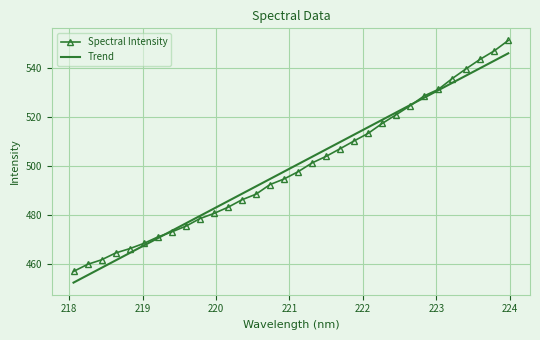

Reading left to right, what are all the values shown in this chart?

Spectral Intensity: 456.9	459.8	461.7	464.4	466.2	468.3	471.0	473.1	475.4	478.5	480.6	483.1	486.2	488.4	492.4	494.7	497.6	501.2	503.9	507.0	510.2	513.3	517.3	520.9	524.6	528.6	531.2	535.7	539.7	543.6	547.0	551.2
Trend: 452.3	455.4	458.4	461.4	464.4	467.5	470.5	473.5	476.5	479.5	482.6	485.6	488.6	491.6	494.7	497.7	500.7	503.7	506.7	509.8	512.8	515.8	518.8	521.8	524.9	527.9	530.9	533.9	536.9	539.9	543.0	546.0